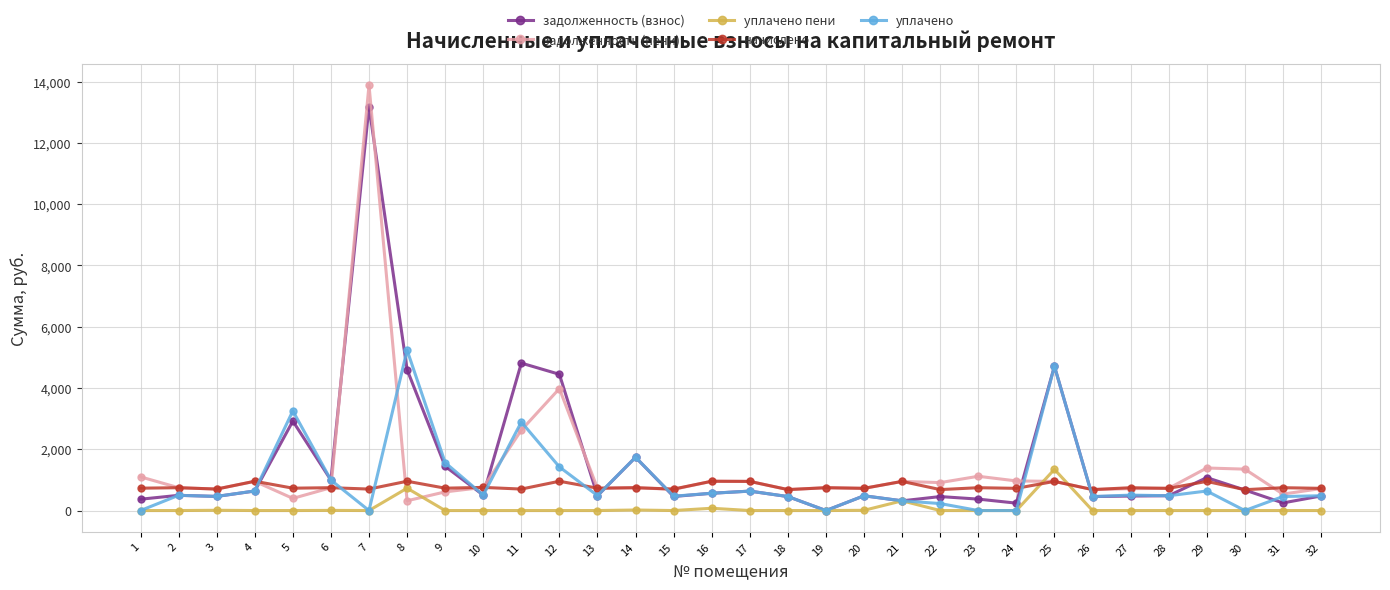

What is the greatest value displayed?

13884.2